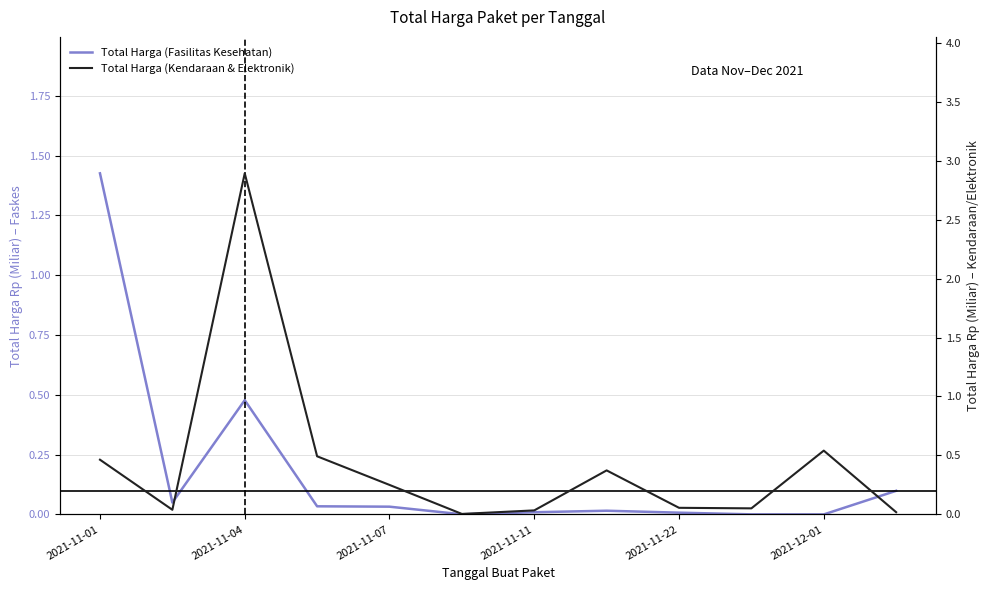

Which series has the widest spread of values?

Total Harga (Kendaraan & Elektronik)